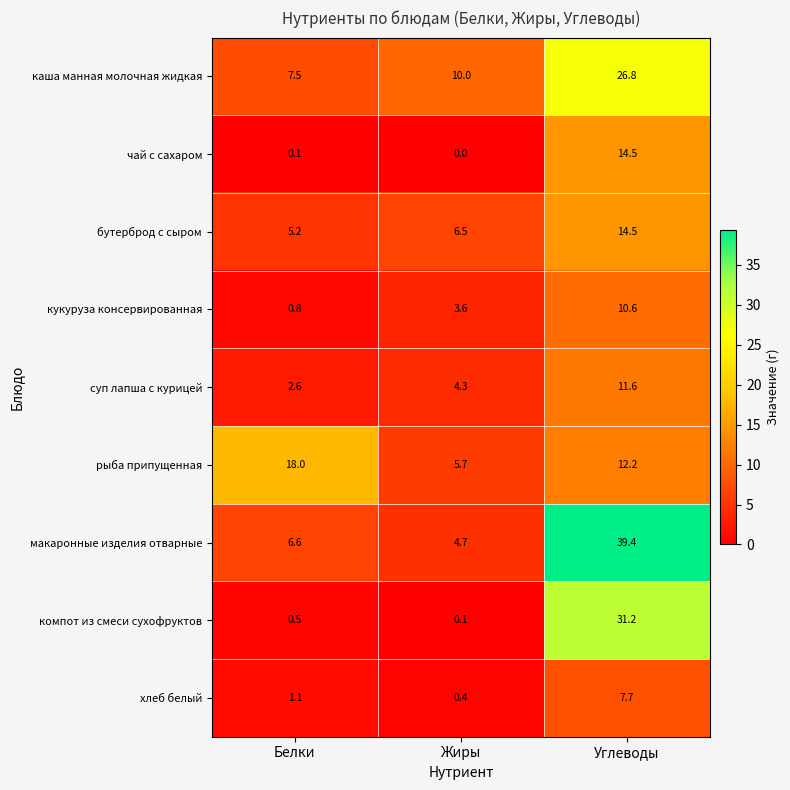

Which series has the largest total across all categories?

макаронные изделия отварные